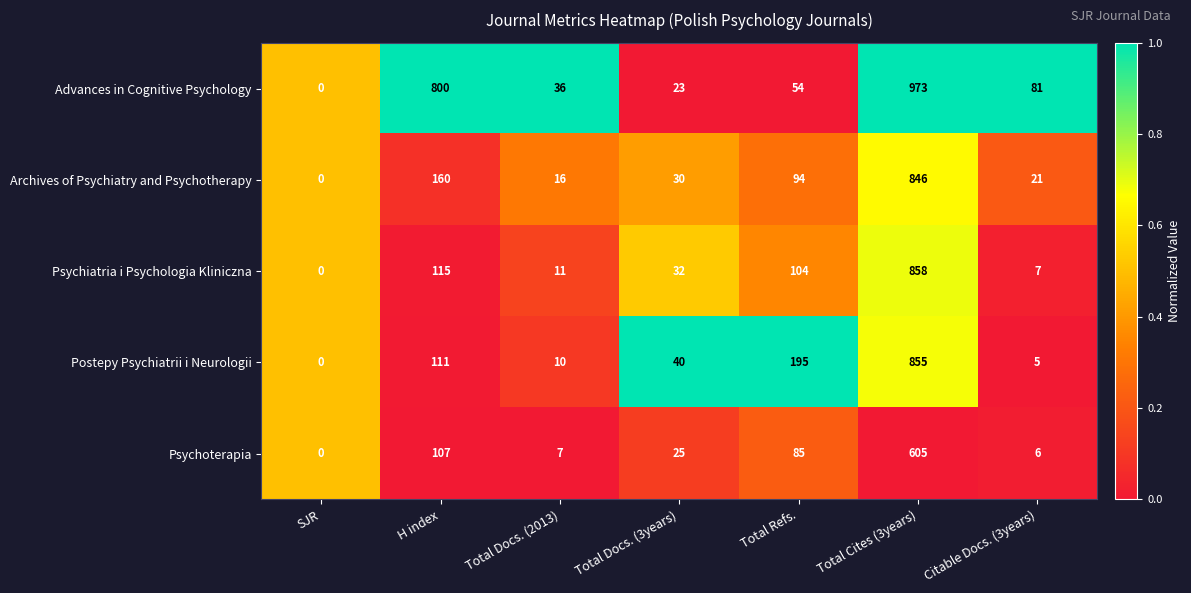

How many values in Psychiatria i Psychologia Kliniczna are above zero?

6